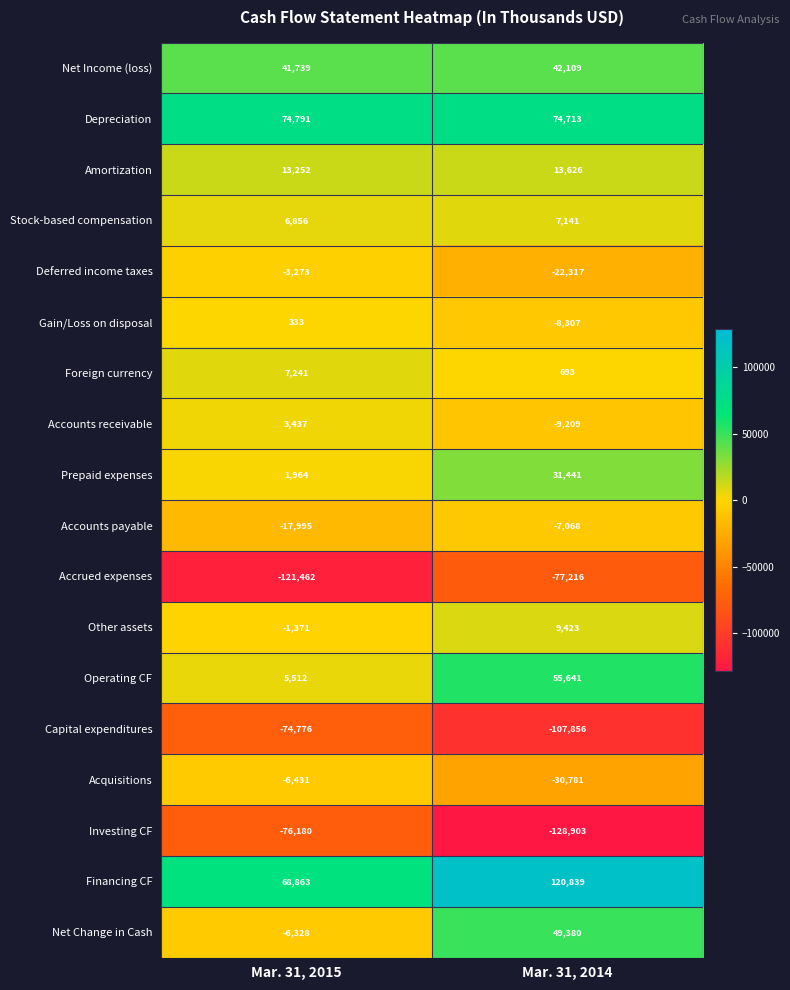

What is the total value across all series at Mar. 31, 2014?

13349